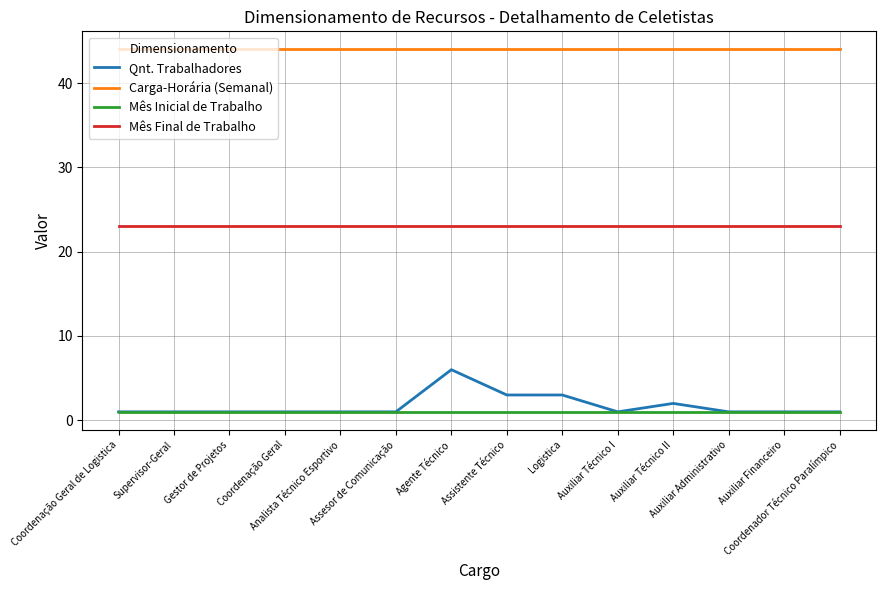

Is this an area chart (filled region under the line)?

No